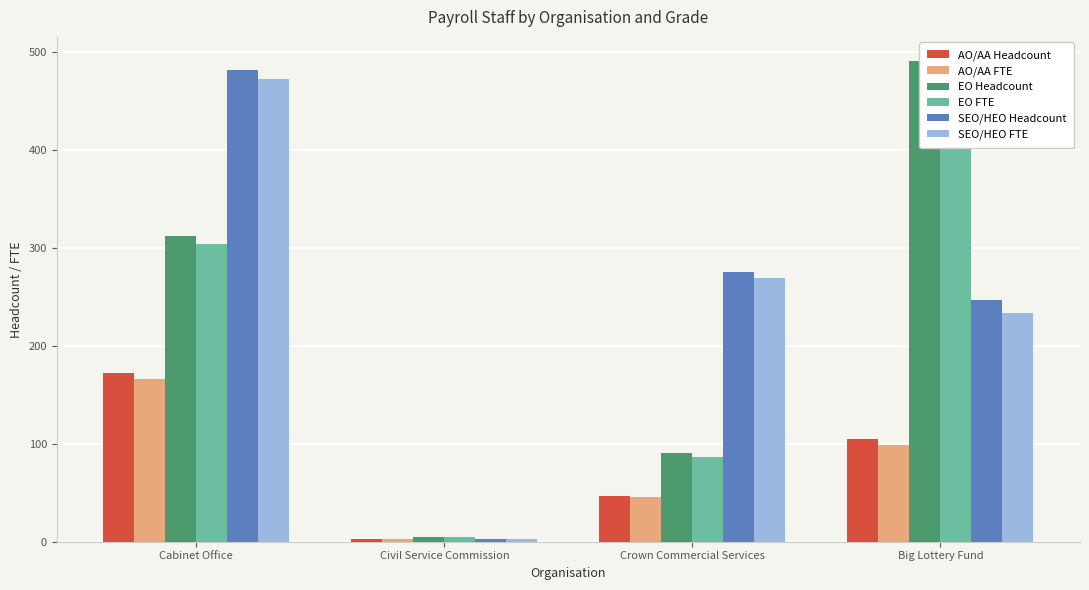

What is the sum of the AO/AA Headcount values at Cabinet Office and Civil Service Commission?

175.0